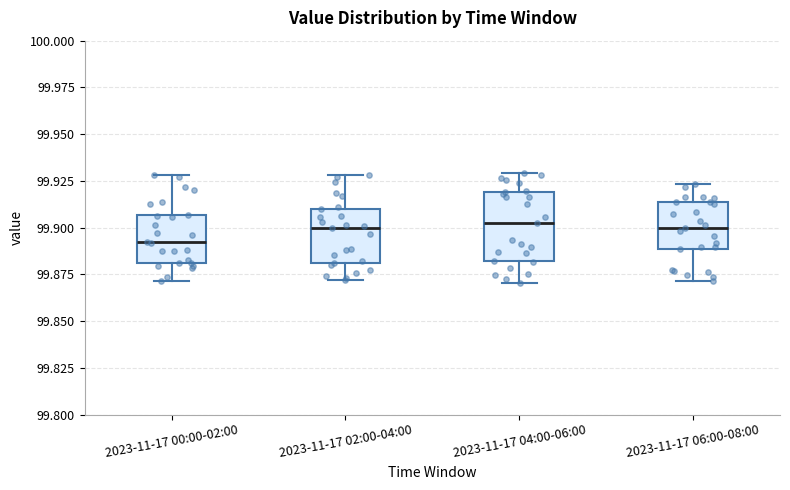

Reading left to right, read every box against the y-axis: the position of its median line, the range the box covers, and the ends of its whiskers. The values are not printed on the chart, so give them approximately, as read against the axis.

2023-11-17 00:00-02:00: median 99.890, box 99.880 to 99.905, whiskers 99.870 to 99.930
2023-11-17 02:00-04:00: median 99.900, box 99.880 to 99.910, whiskers 99.870 to 99.930
2023-11-17 04:00-06:00: median 99.905, box 99.880 to 99.920, whiskers 99.870 to 99.930
2023-11-17 06:00-08:00: median 99.900, box 99.890 to 99.915, whiskers 99.870 to 99.925